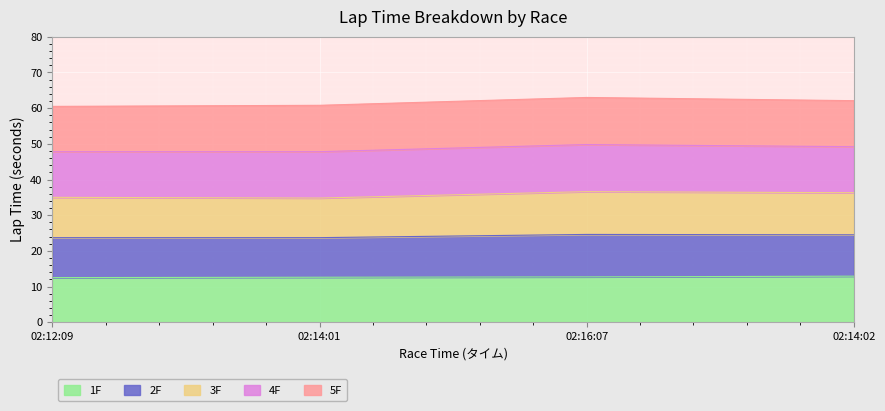

What is the total value across all series at 02:14:01?

60.8